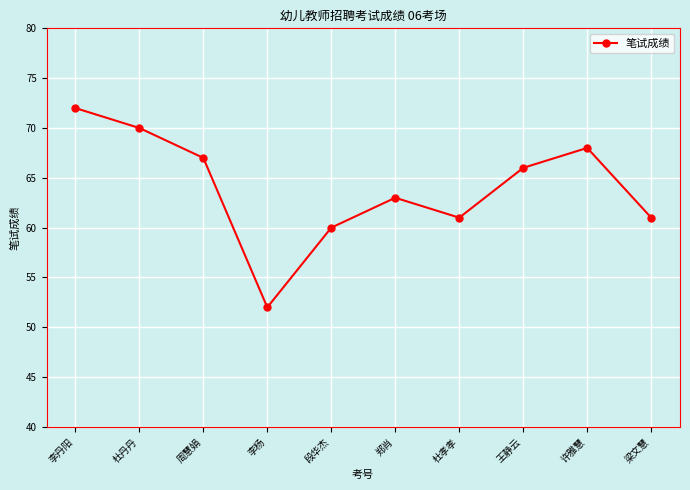

Reading right to left, transcribe all the data shown in this chart.

梁文慧=61	许雅慧=68	王静云=66	杜孝孝=61	郑肖=63	段华杰=60	李杨=52	周慧娟=67	杜丹丹=70	李丹阳=72